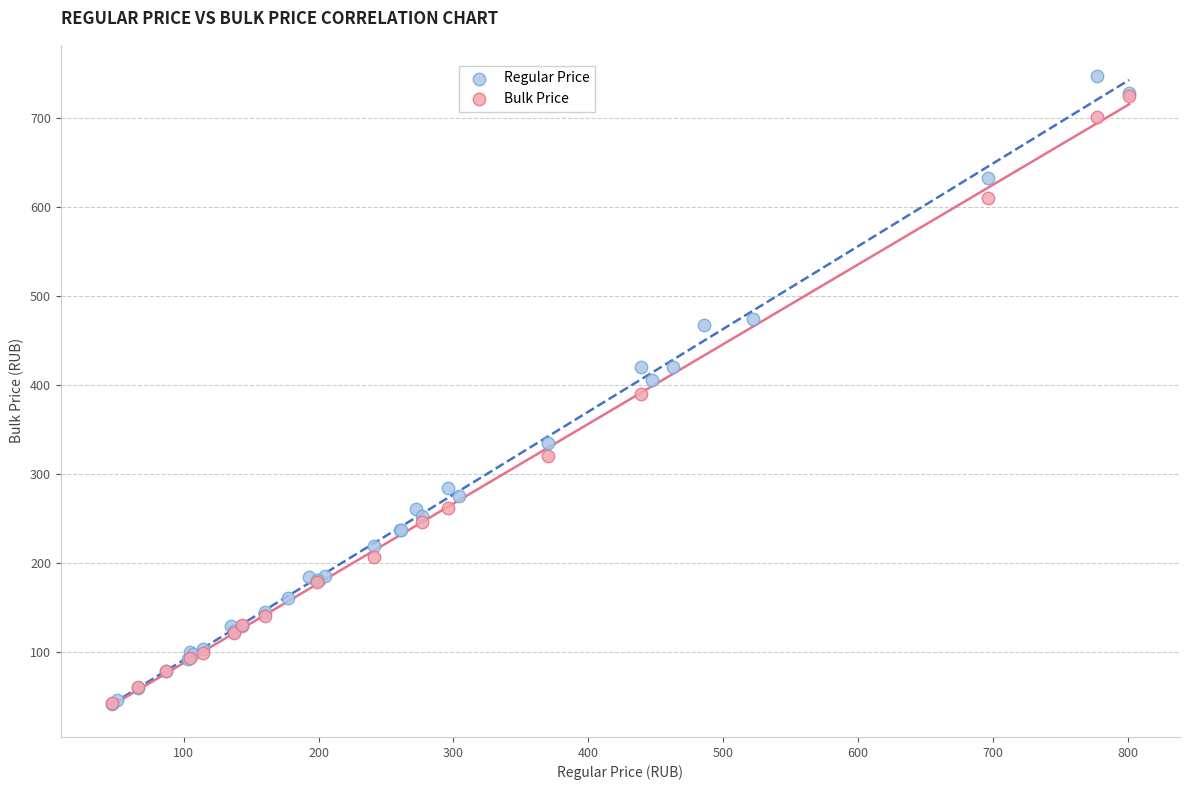

Which series has the widest spread of Y values?

Regular Price